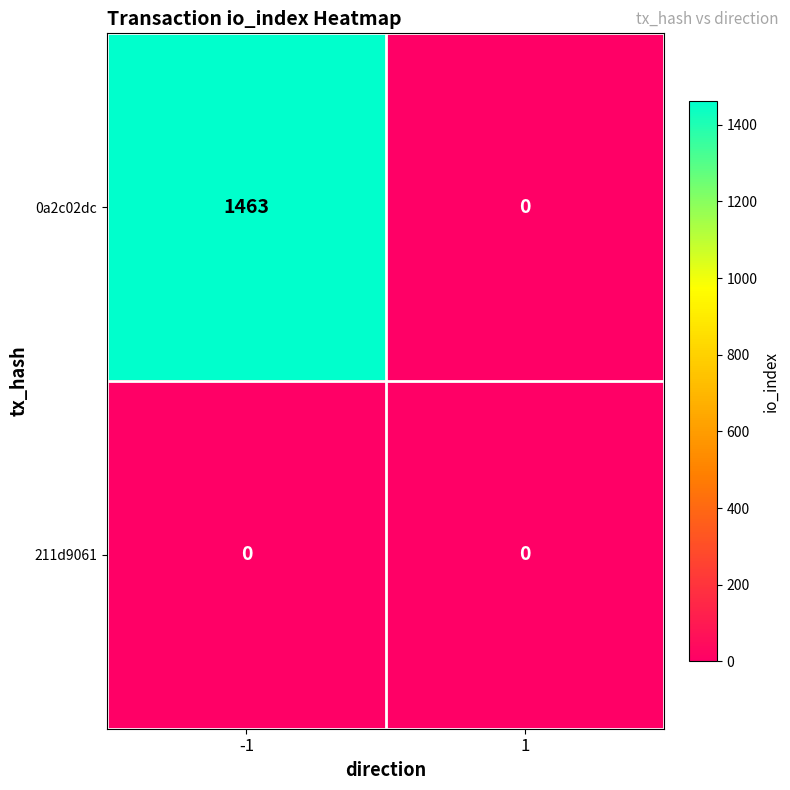

List the series in order of their peak value, highest first.

0a2c02dc, 211d9061